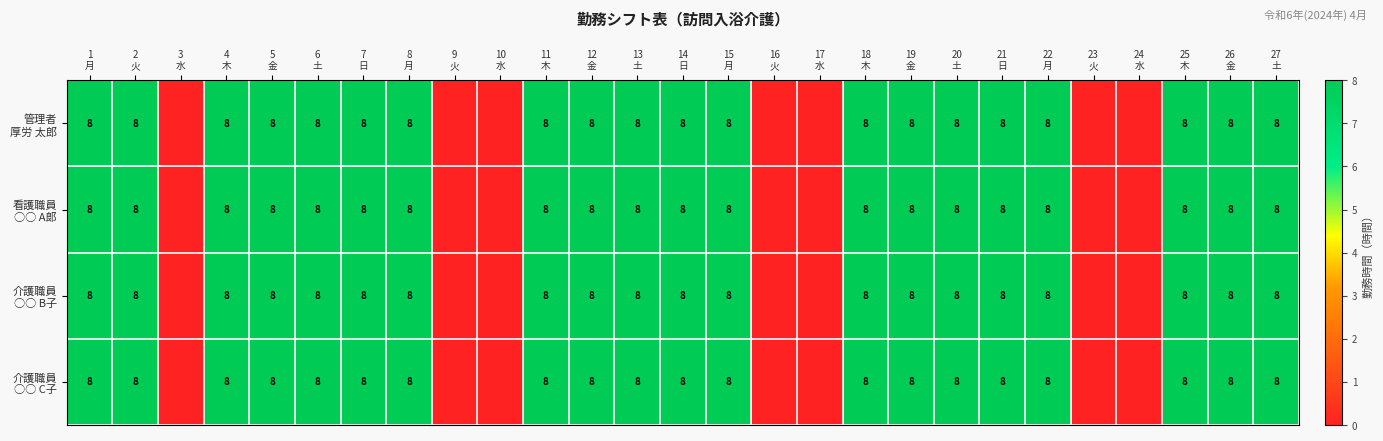

How many values in 介護職員 ○○ C子 are above zero?

20